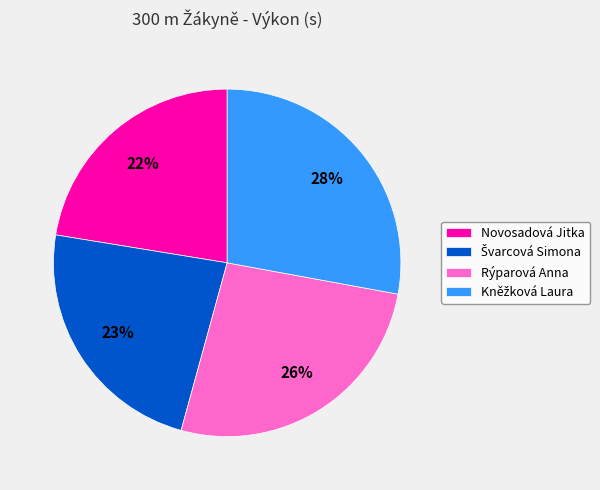

To the nearest percent, what is the average slice percentage?

25%